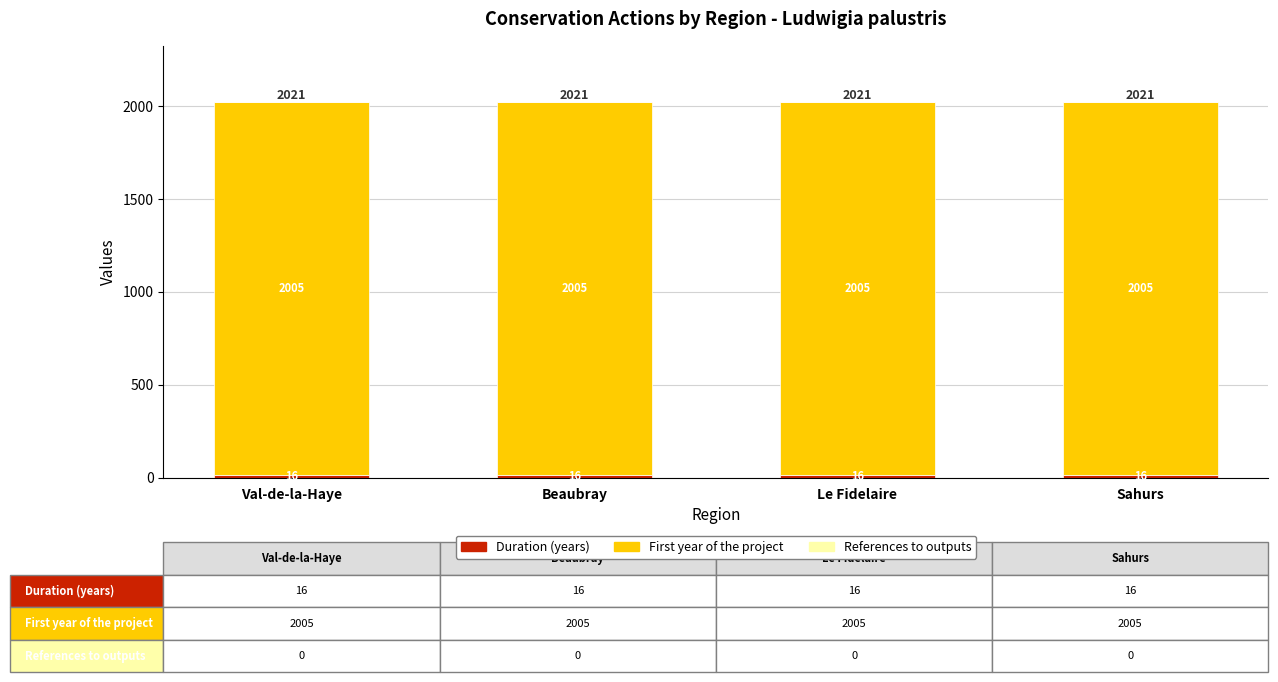

What is the total value across all series at Val-de-la-Haye?

2021